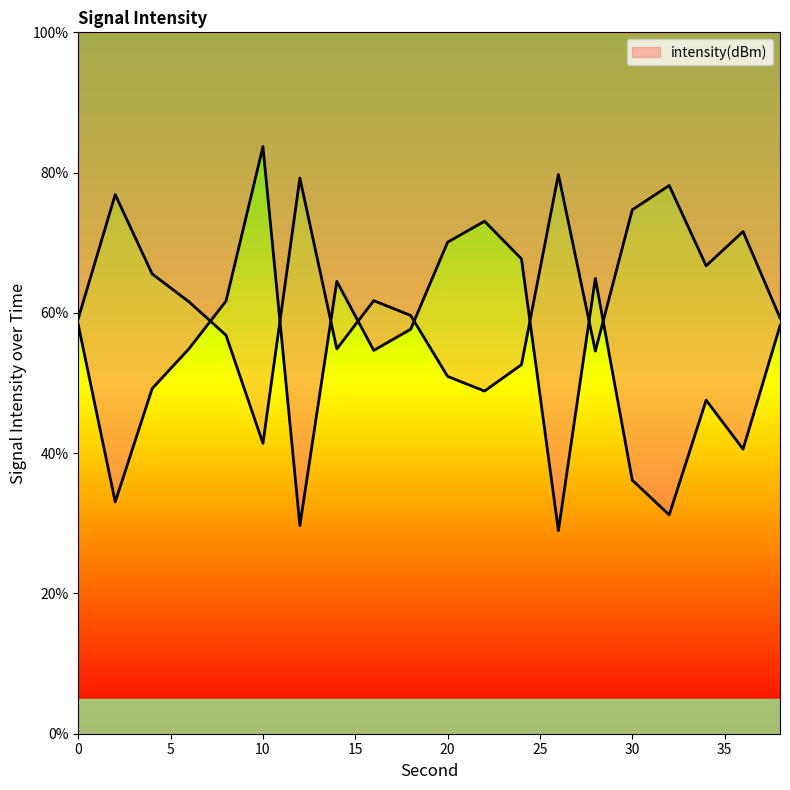

How many values are below 57?

10